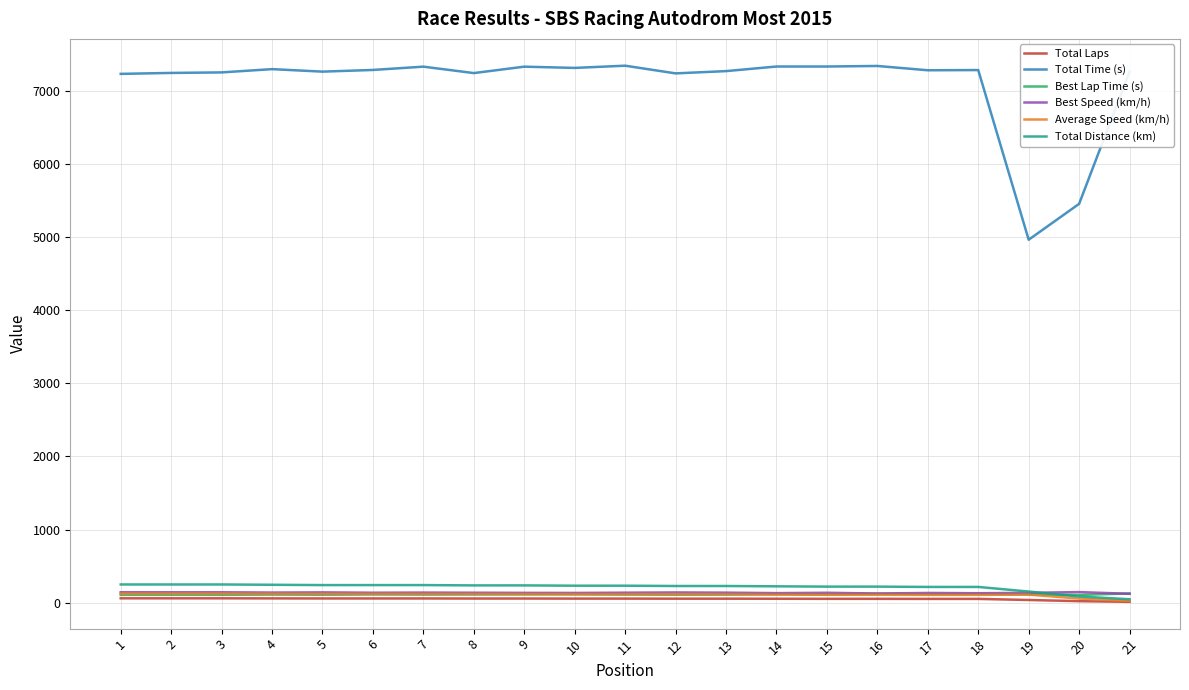

True or false: Total Time (s) and Average Speed (km/h) cross at least once.

False